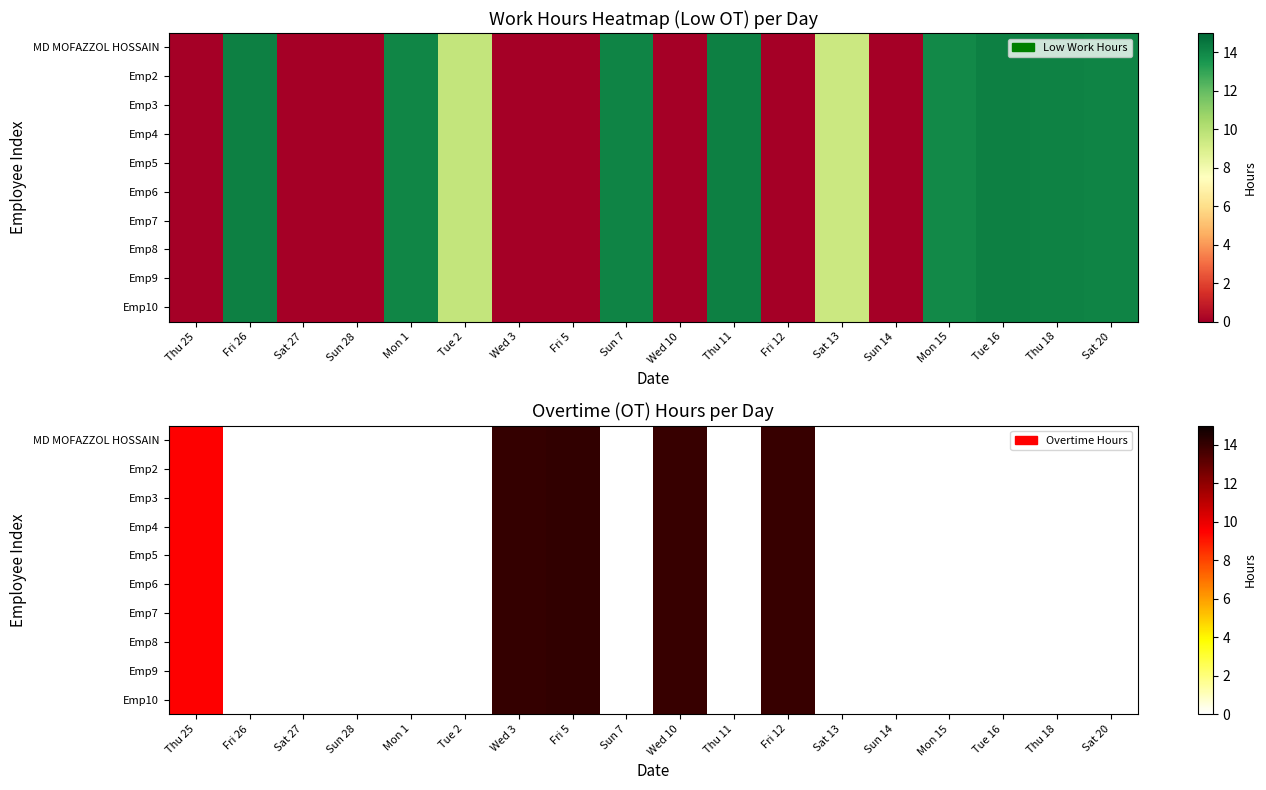

Which series changed the most between Sun 28 and Thu 11?

MD MOFAZZOL HOSSAIN